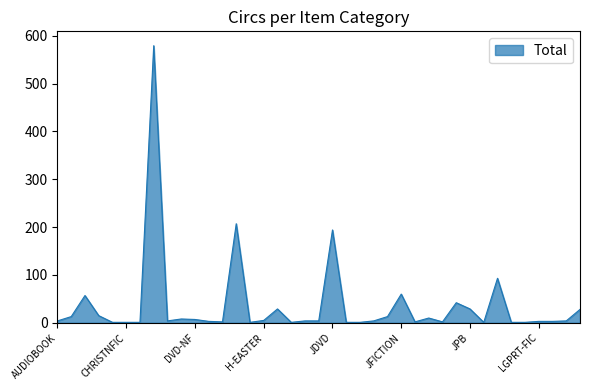

What is the difference between the maximum and minimum values?

578